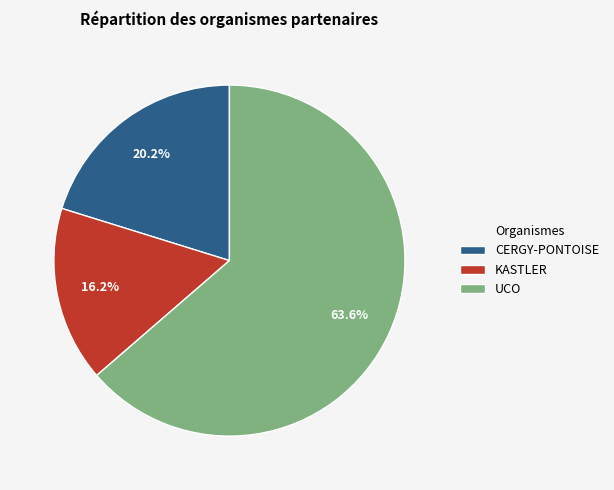

Combined, what portion of the pie is CERGY-PONTOISE and UCO?

83.8%